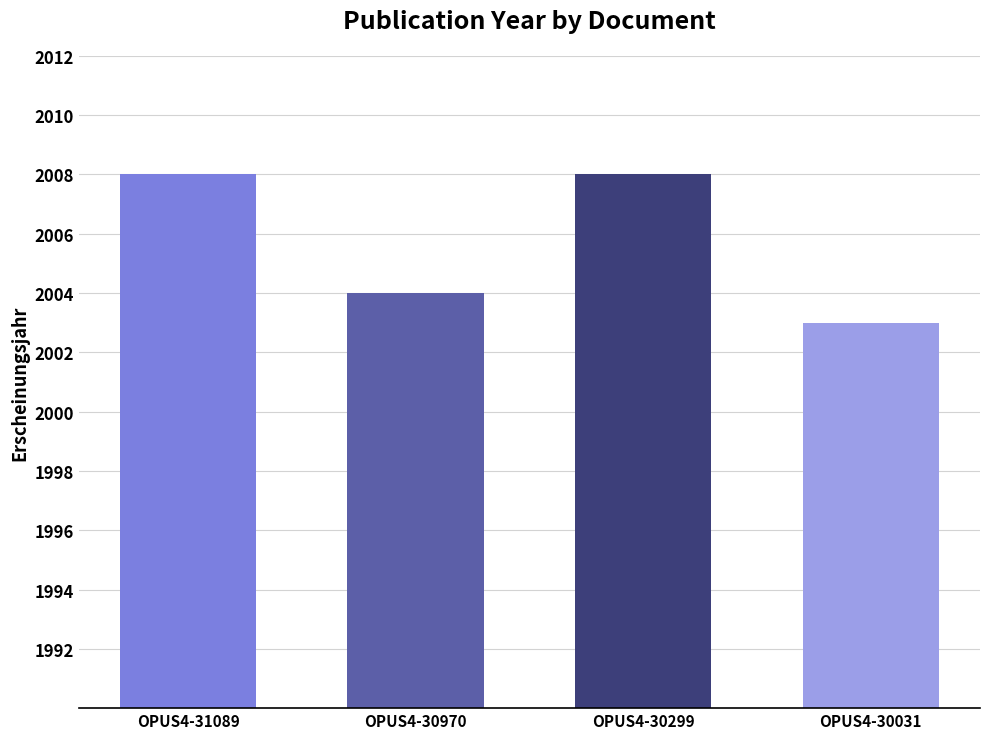

At which label is the value closest to 2005?

OPUS4-30970